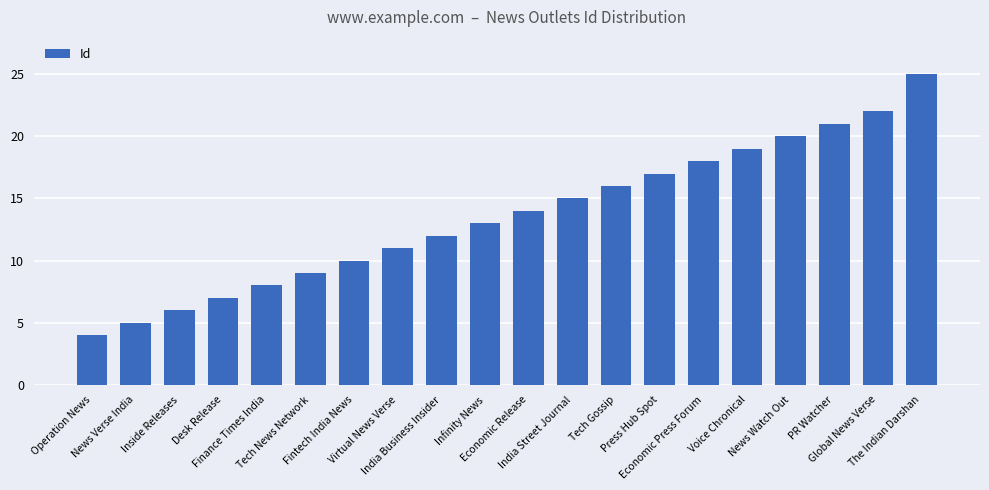

What position from the left is India Street Journal?

12